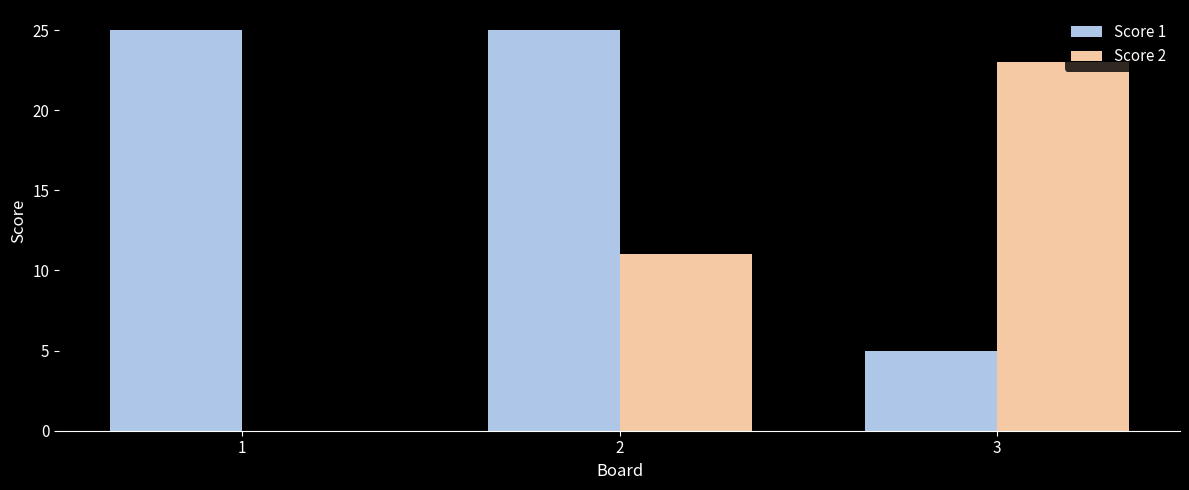

Are the bars horizontal?

No